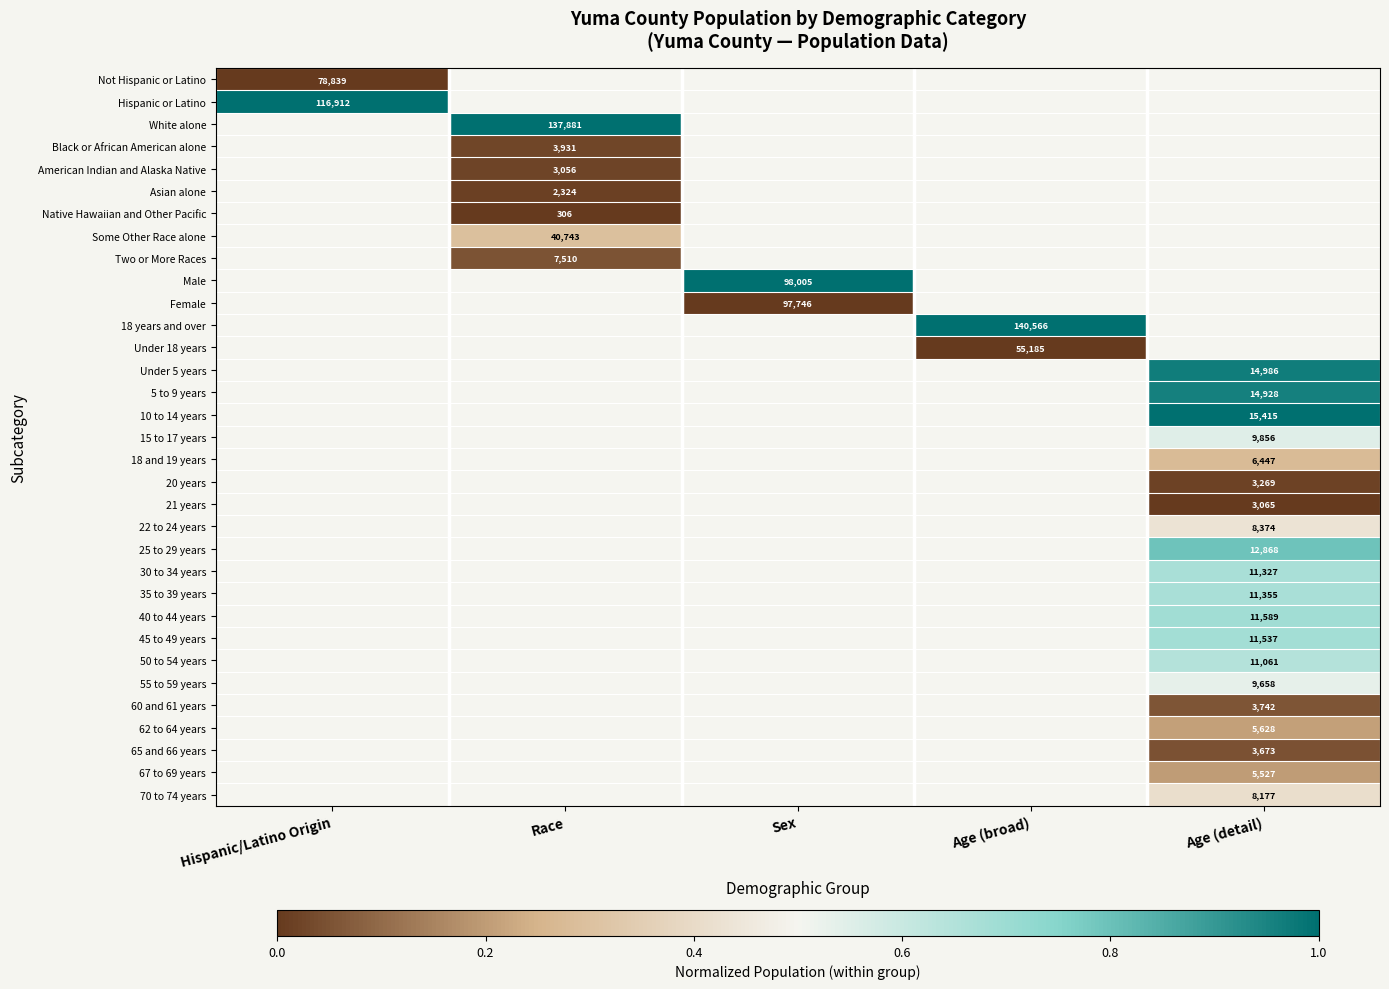

At how many categories does at least one series exceed 0?

5